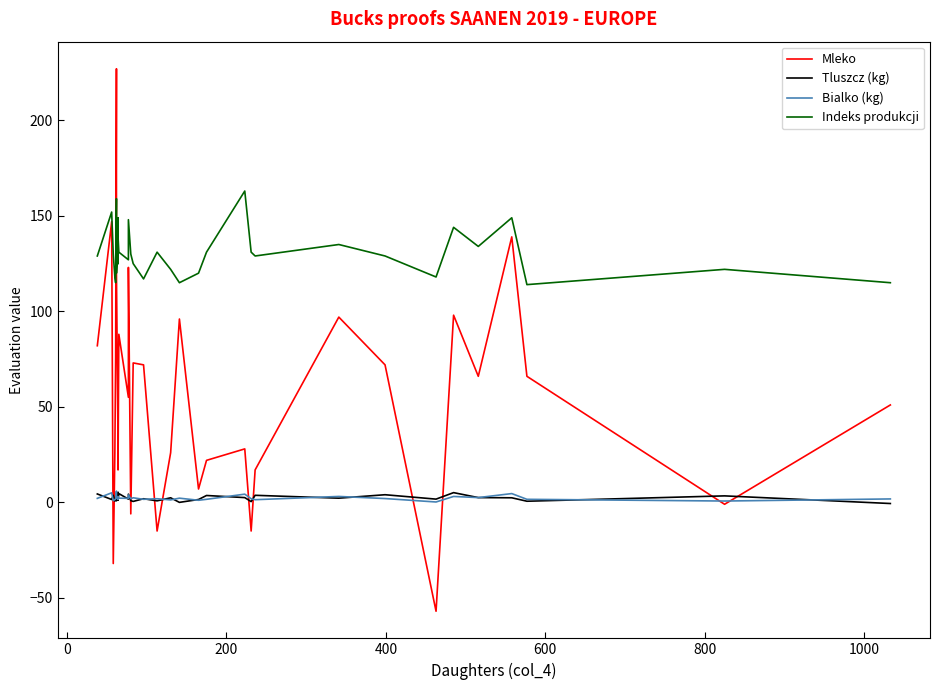

What is the smallest value displayed?

-57.0